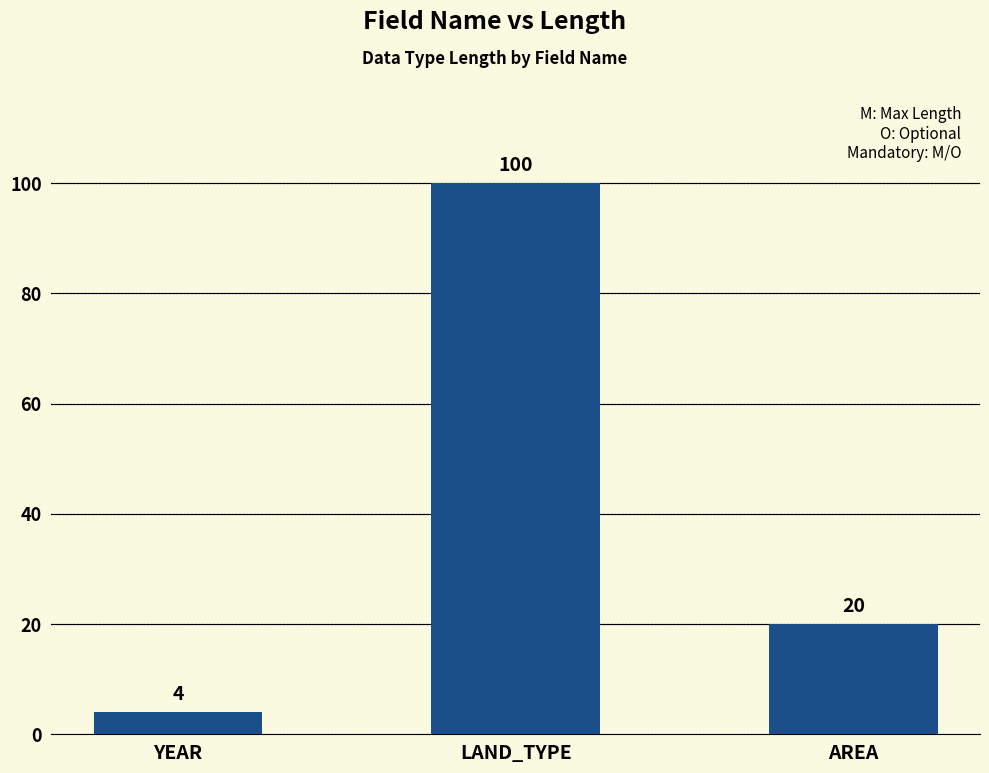

What is the label of the 2nd bar from the right?

LAND_TYPE